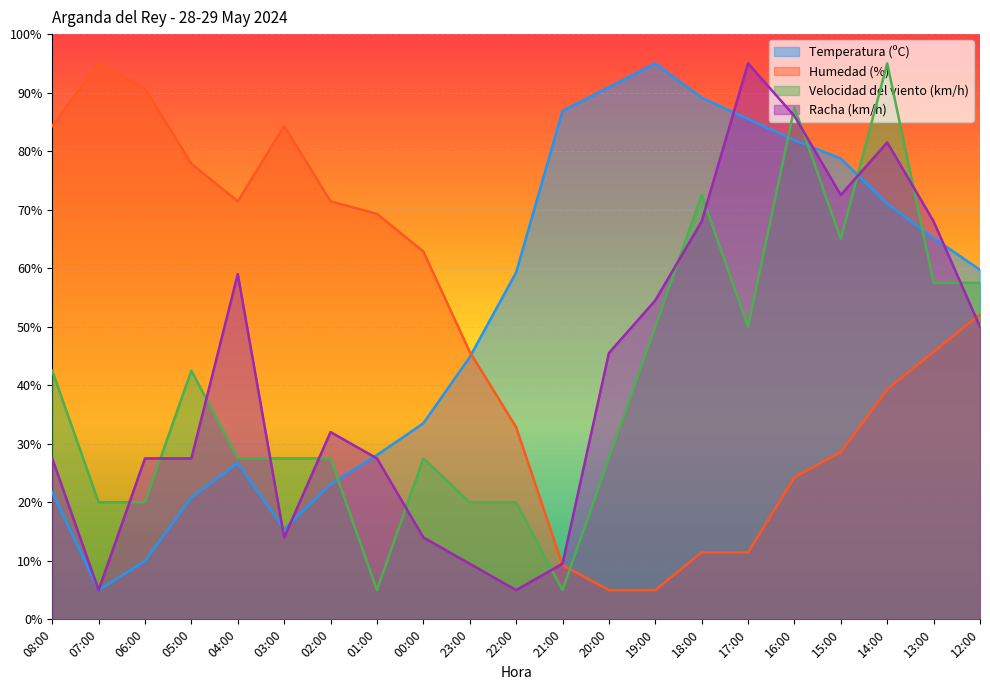

True or false: Humedad (%) and Racha (km/h) intersect in this chart.

True